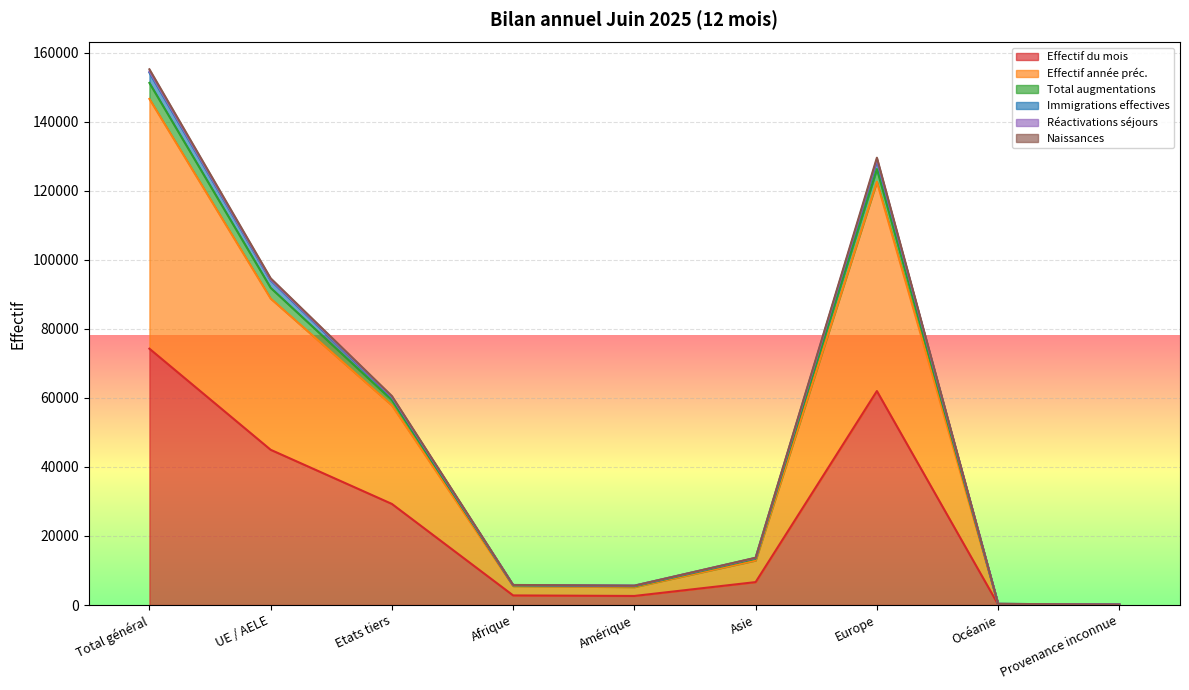

At which label does Effectif année préc. first exceed 12904?

Total général